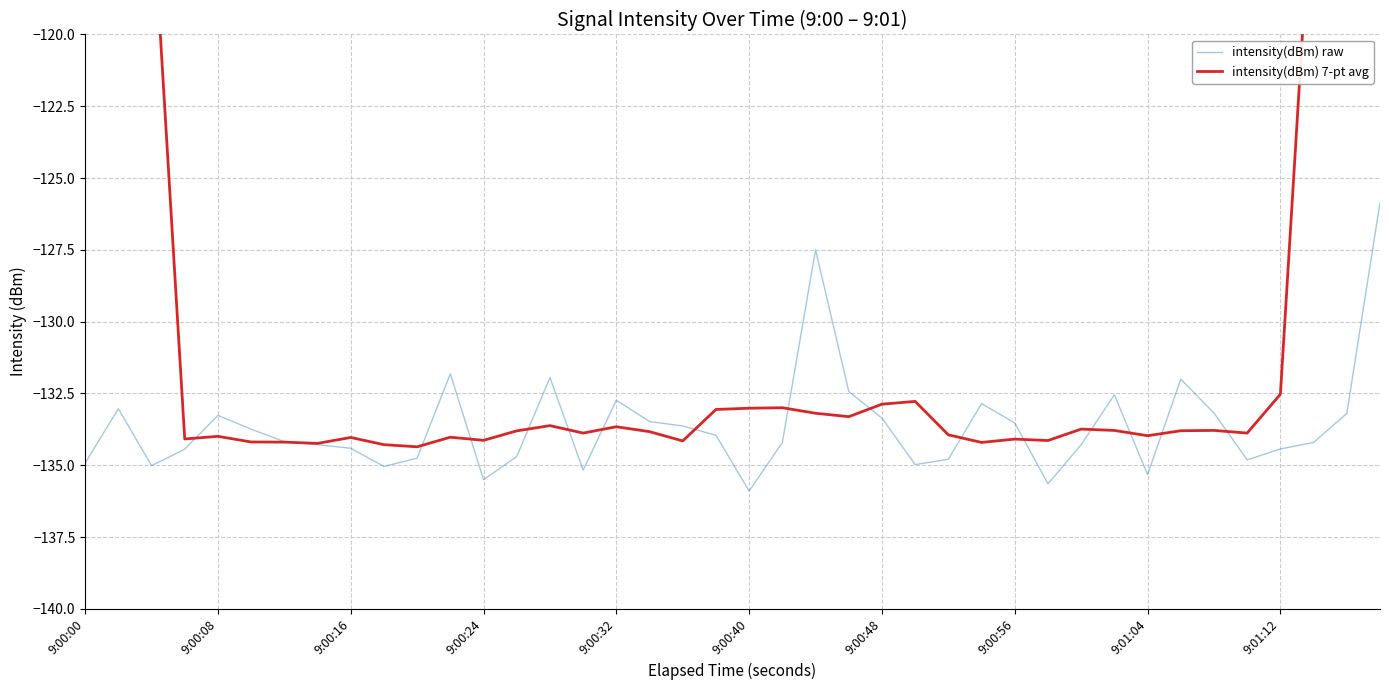

What is the highest value of the intensity(dBm) raw series?

-125.9